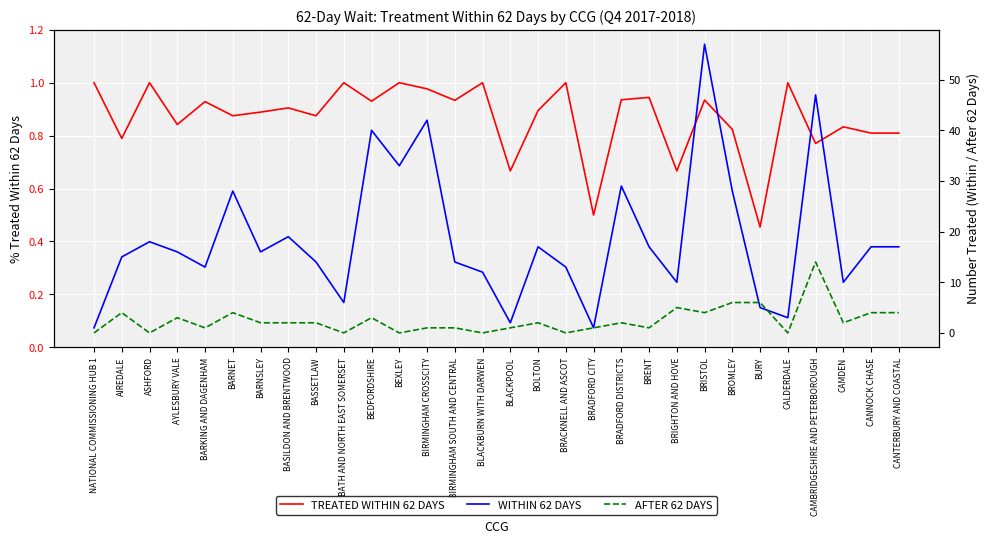

In WITHIN 62 DAYS, how many points are lower than both neighbors (excluding endpoints)?

9